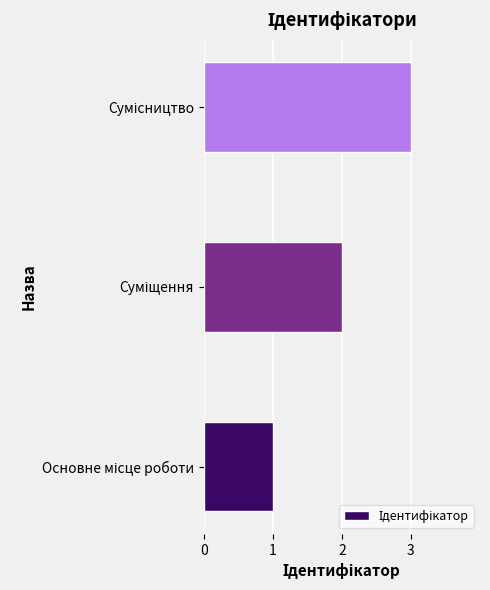

How many bars are there in total?

3